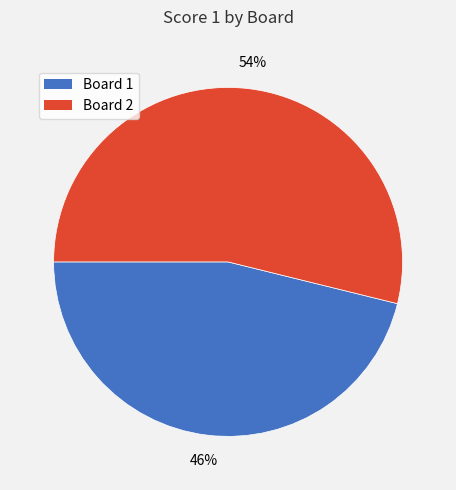

What is the majority slice?

Board 2